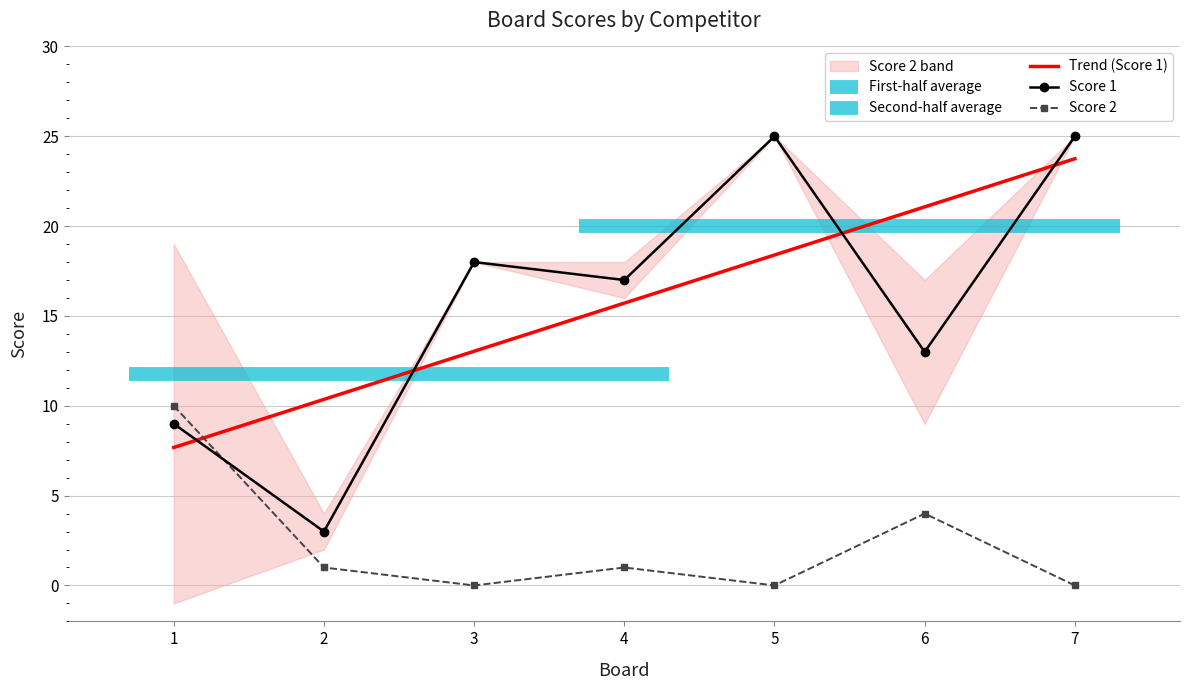

True or false: Score 1 has a value of 14.8 at 1.

False